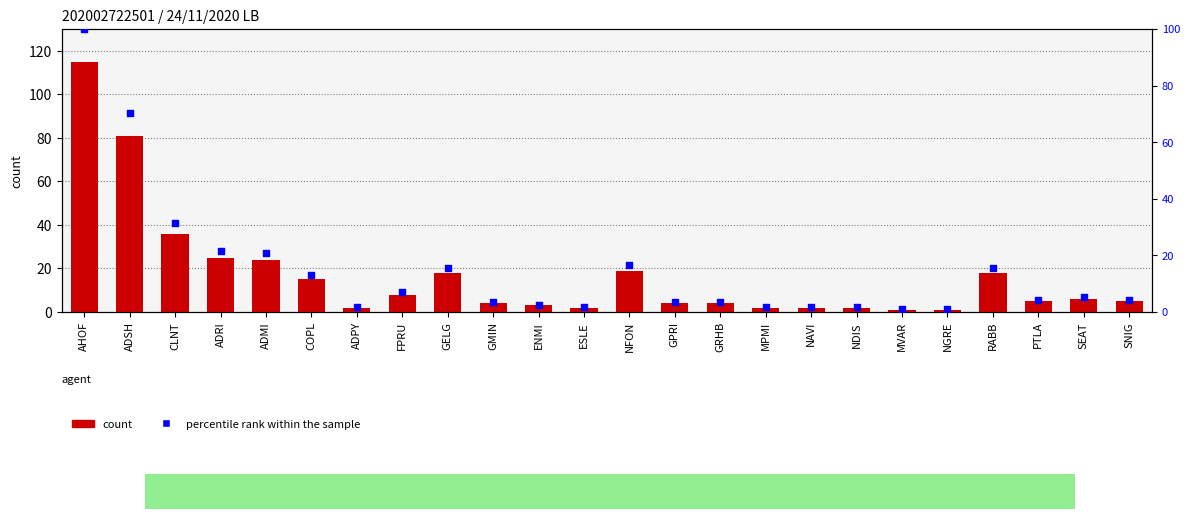

Is the value of count at MVAR greater than the value of percentile rank within the sample at MPMI?

No